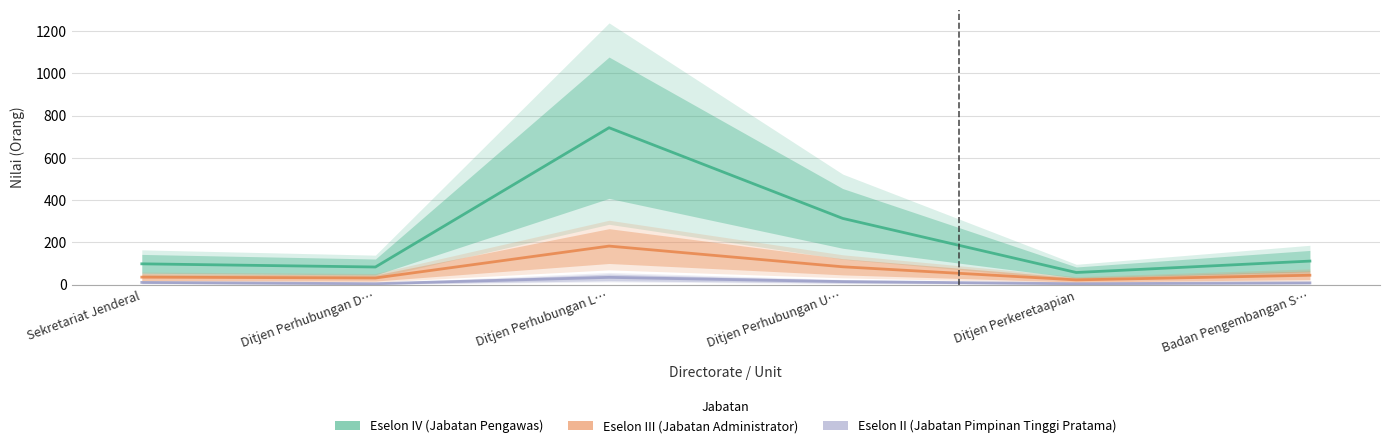

What is the label of the 3rd point from the right?

Ditjen Perhubungan U…